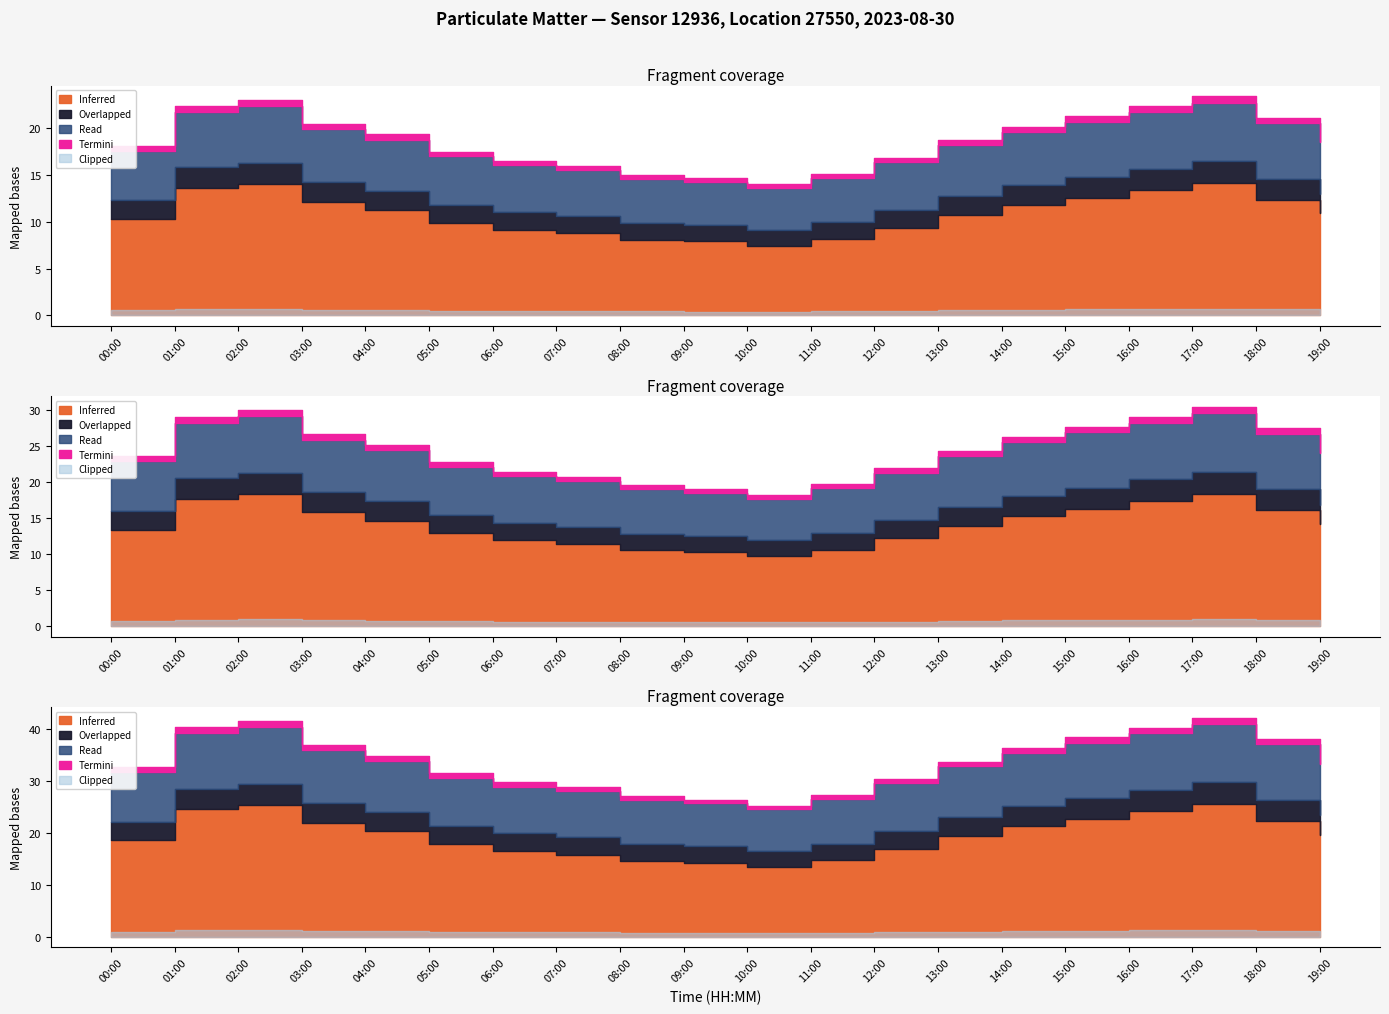

What is the sum of the P1 values at 01:00 and 19:00?

49.0